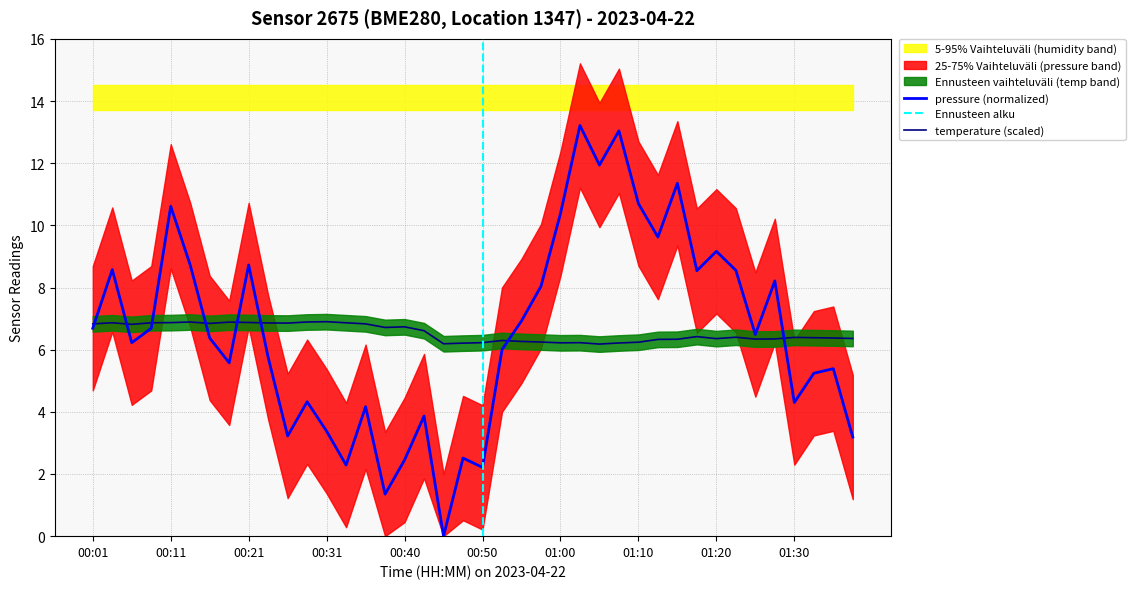

Does the chart have visible grid lines?

Yes